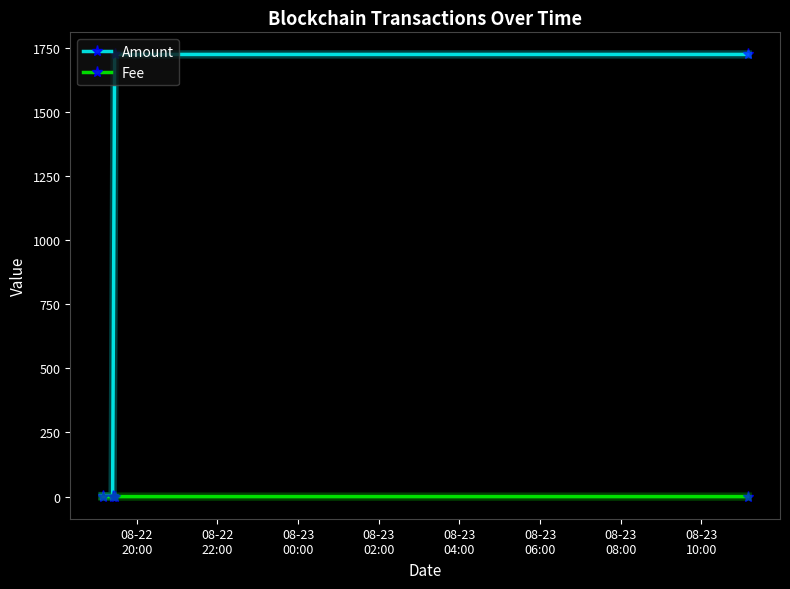

What is the greatest value displayed?

1723.1